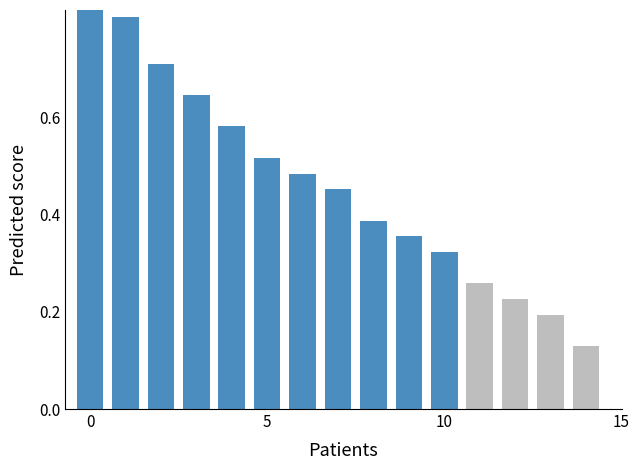

Which category has the lowest value across all series?

14